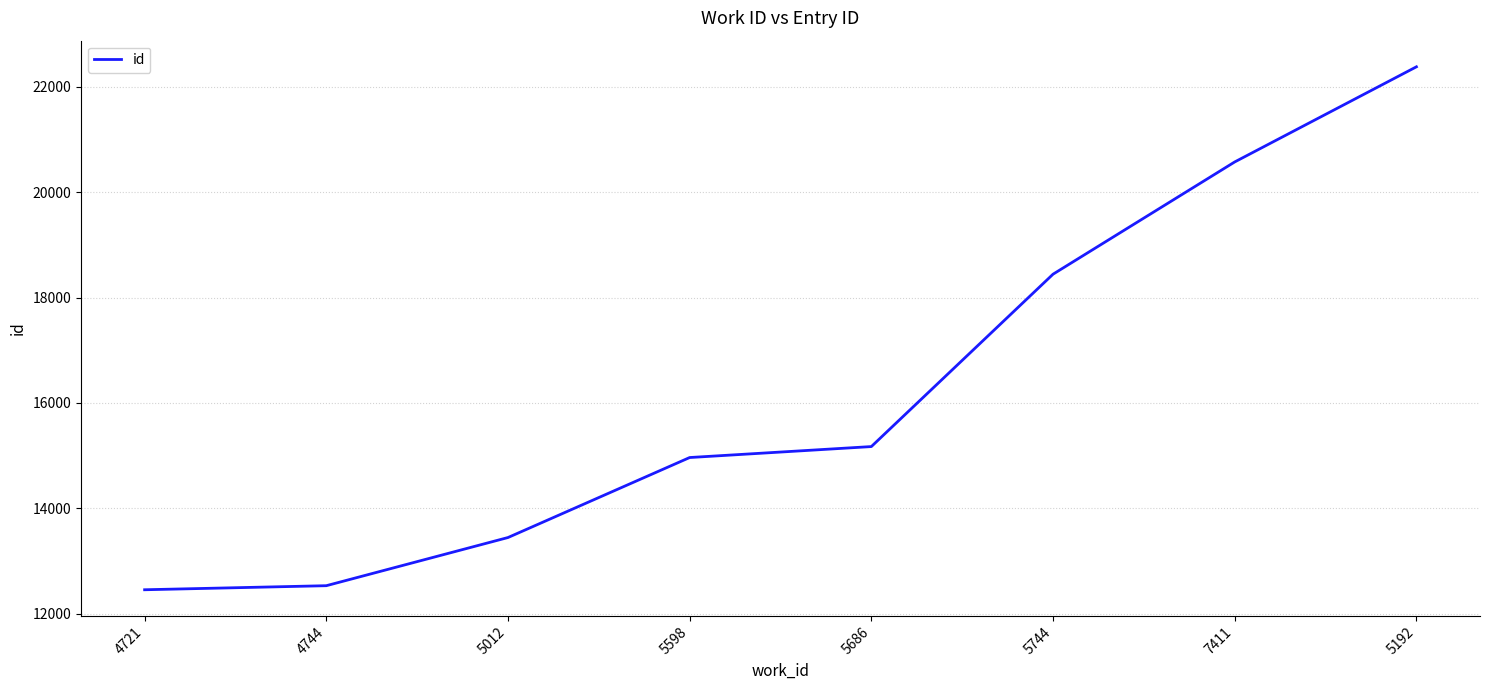

Reading left to right, transcribe all the data shown in this chart.

12455	12532	13446	14964	15172	18443	20573	22378